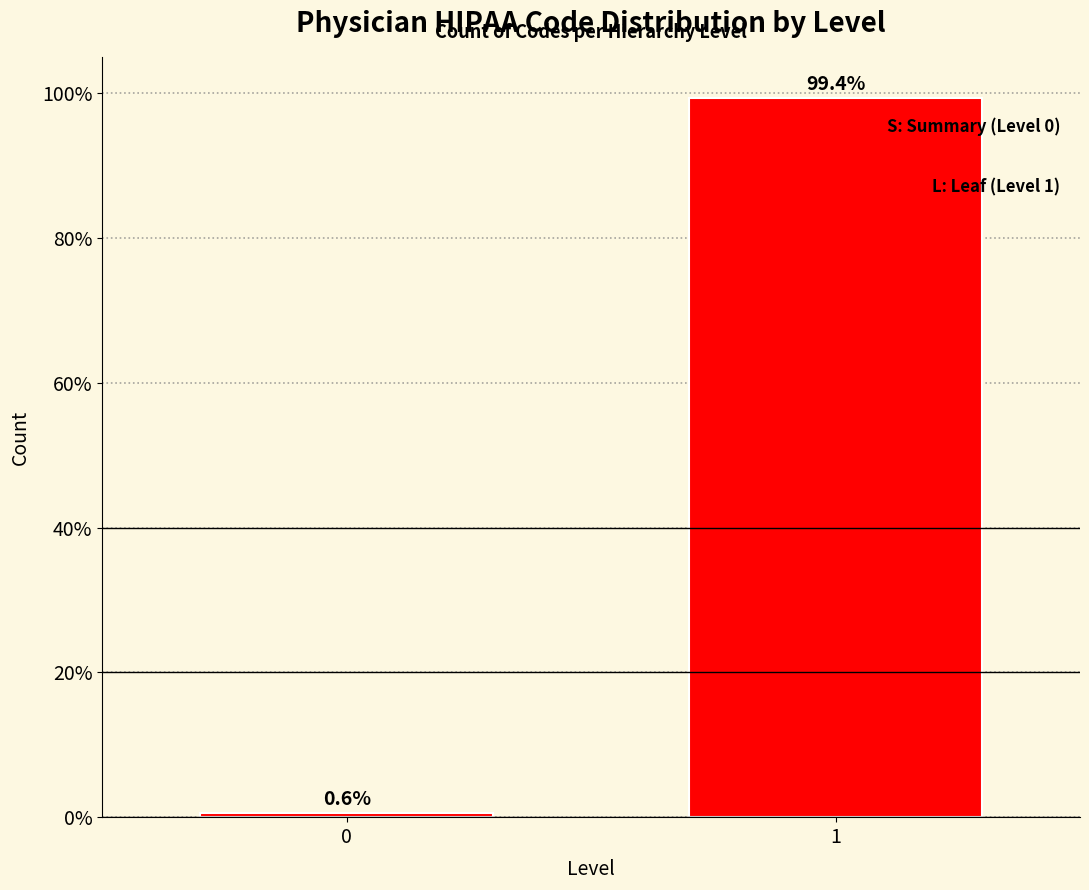

Reading right to left, list all the values displayed in this chart.

99.4	0.6